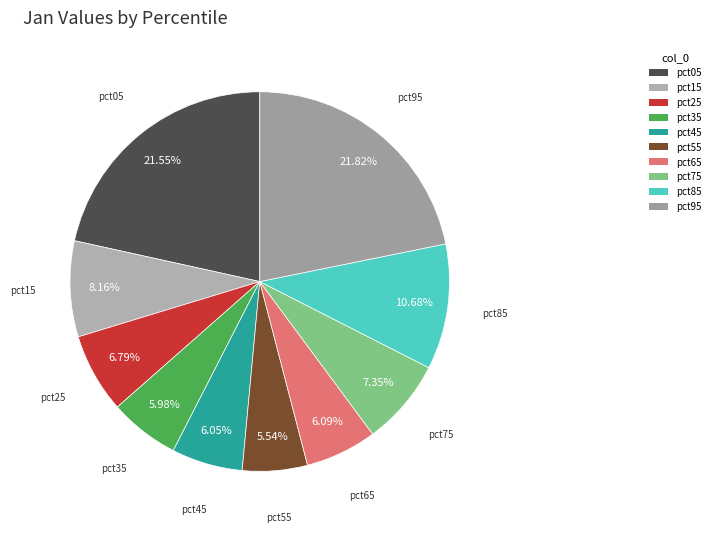

Between pct15 and pct95, which is larger?

pct95